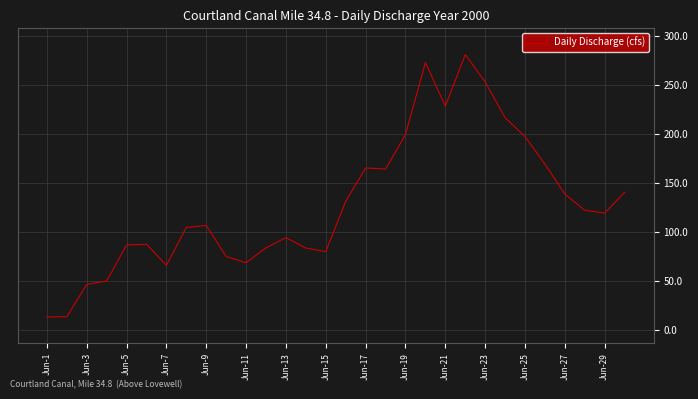

What is the sum of all values?

3866.2